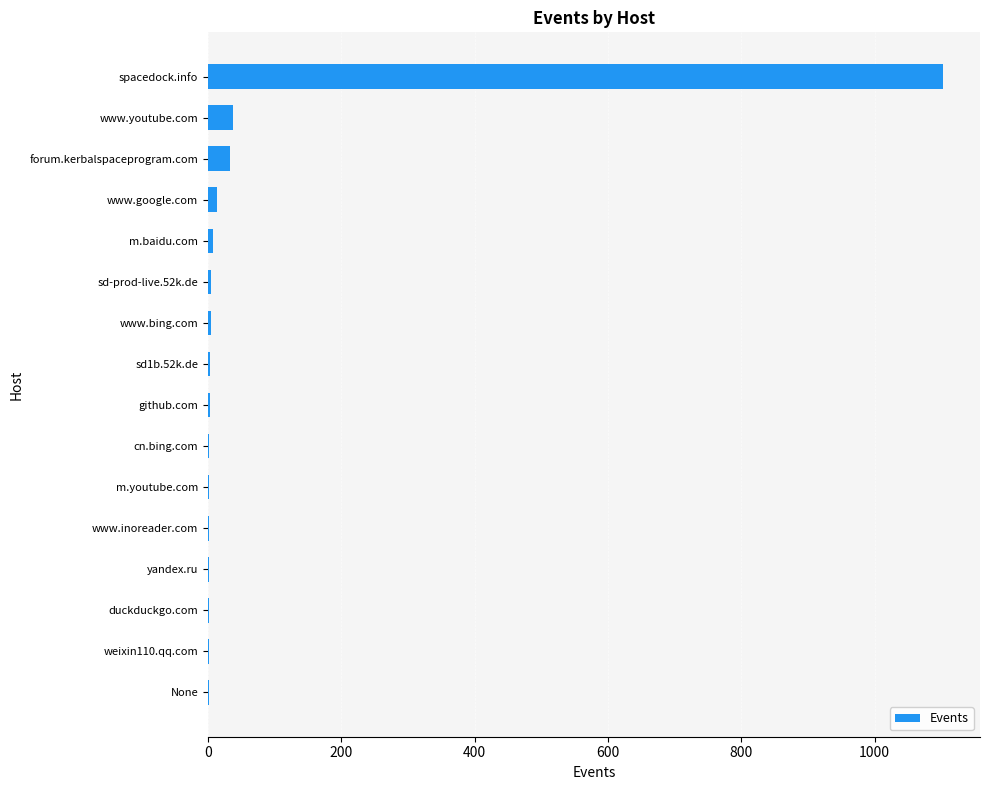

What is the sum of all values?

1218